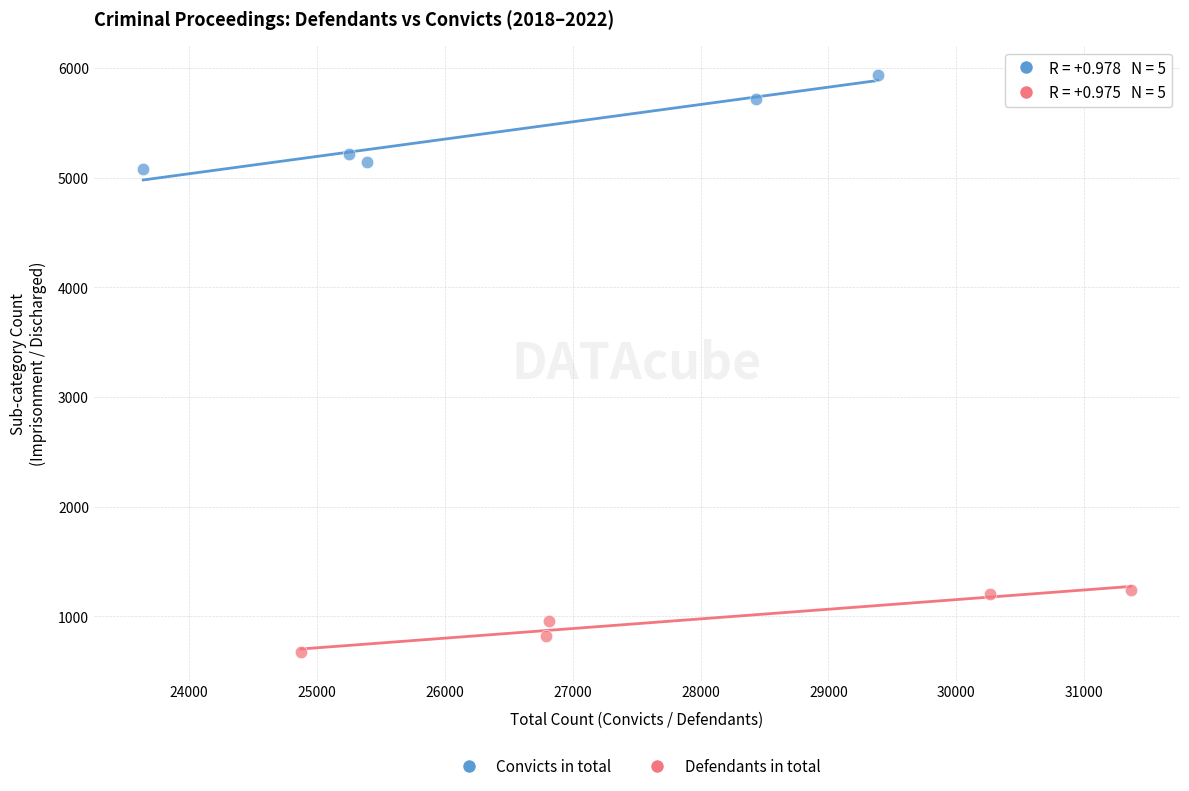

Which series has the widest spread of Y values?

Convicts in total